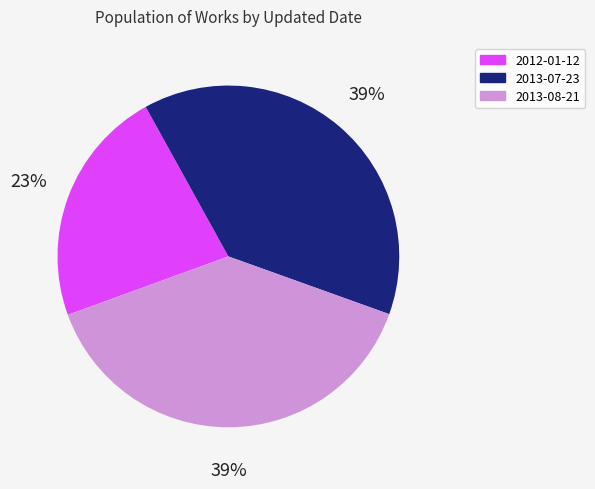

Is it true that 2012-01-12 is 23% of the pie?

True